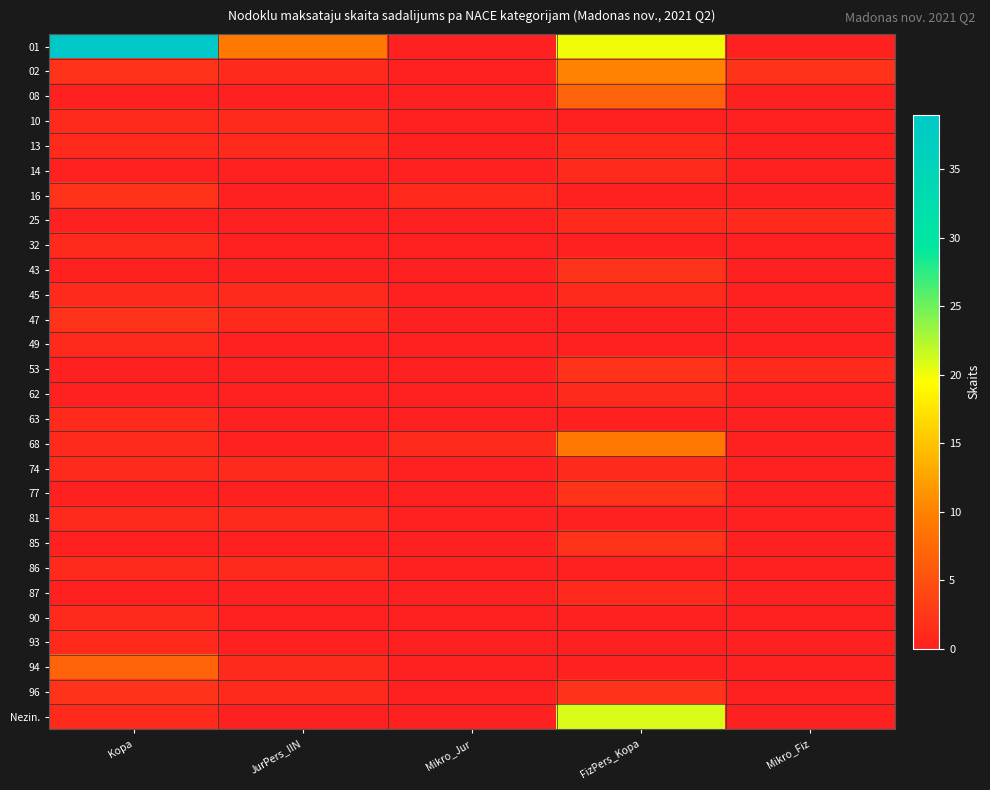

What is the spread (max minus min) of values at JurPers_IIN?

9